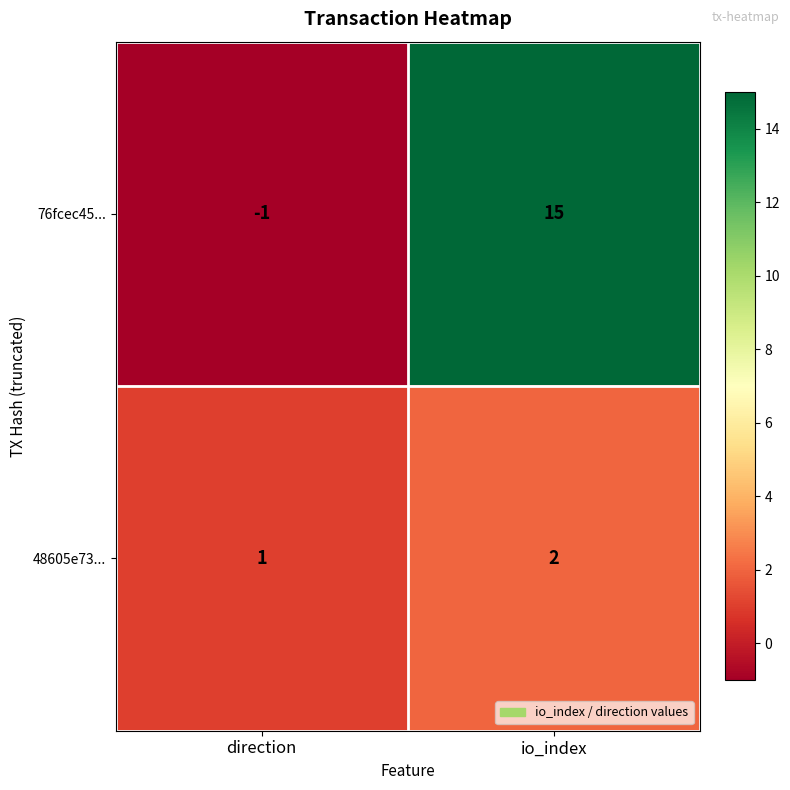

Which series has the largest total across all categories?

76fcec45...